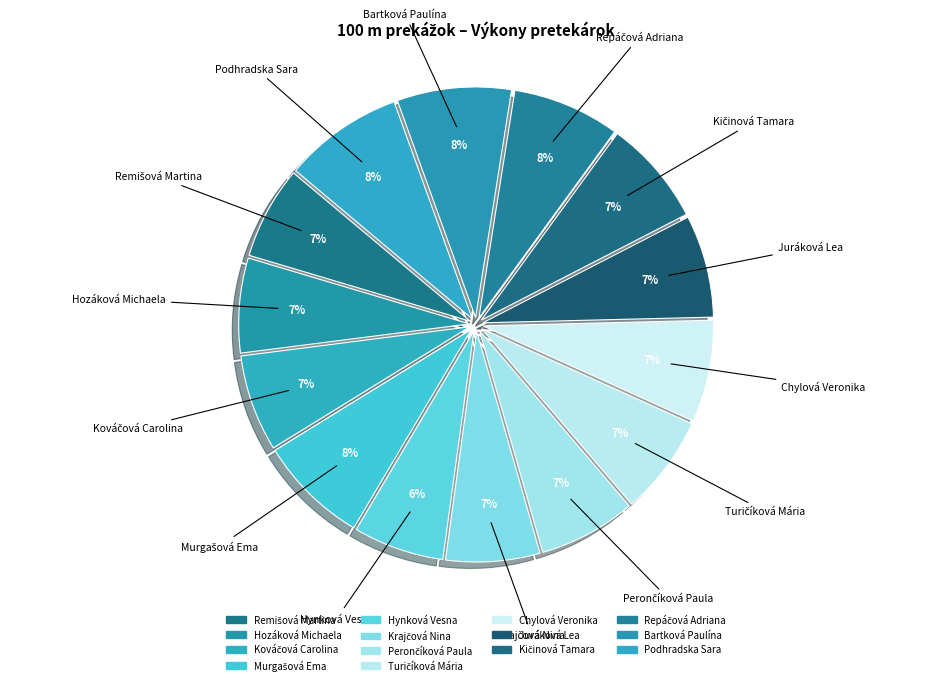

To the nearest percent, what portion does Krajčová Nina represent?

7%